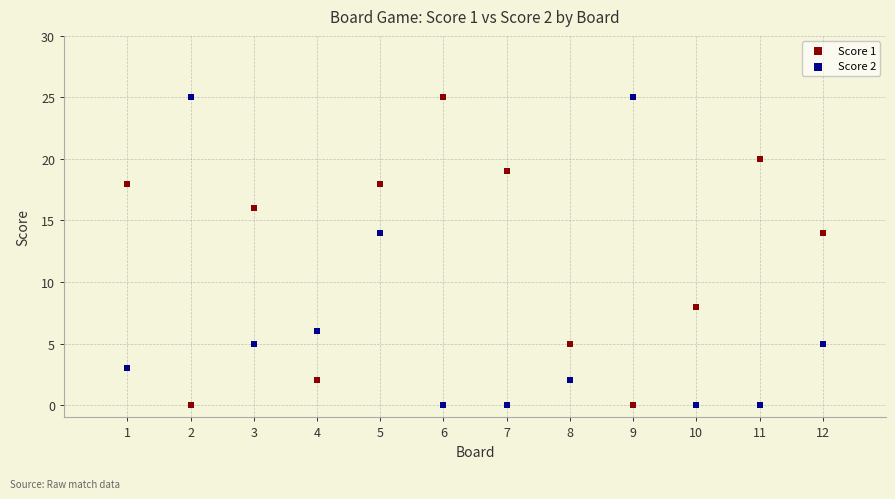

Across all data points, what is the range of X values (max minus min)?

11